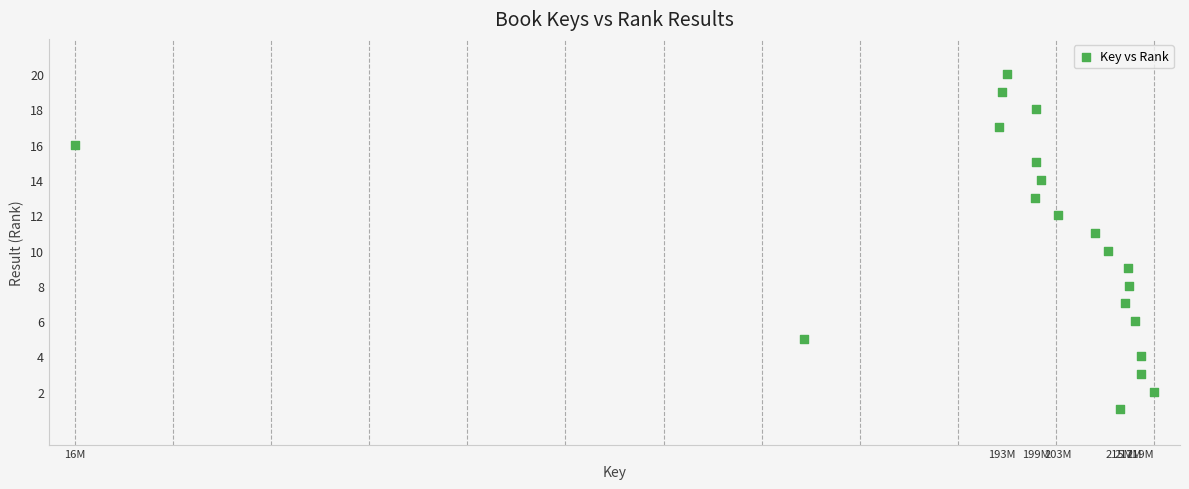

What is the range of Y values (max minus min)?

19